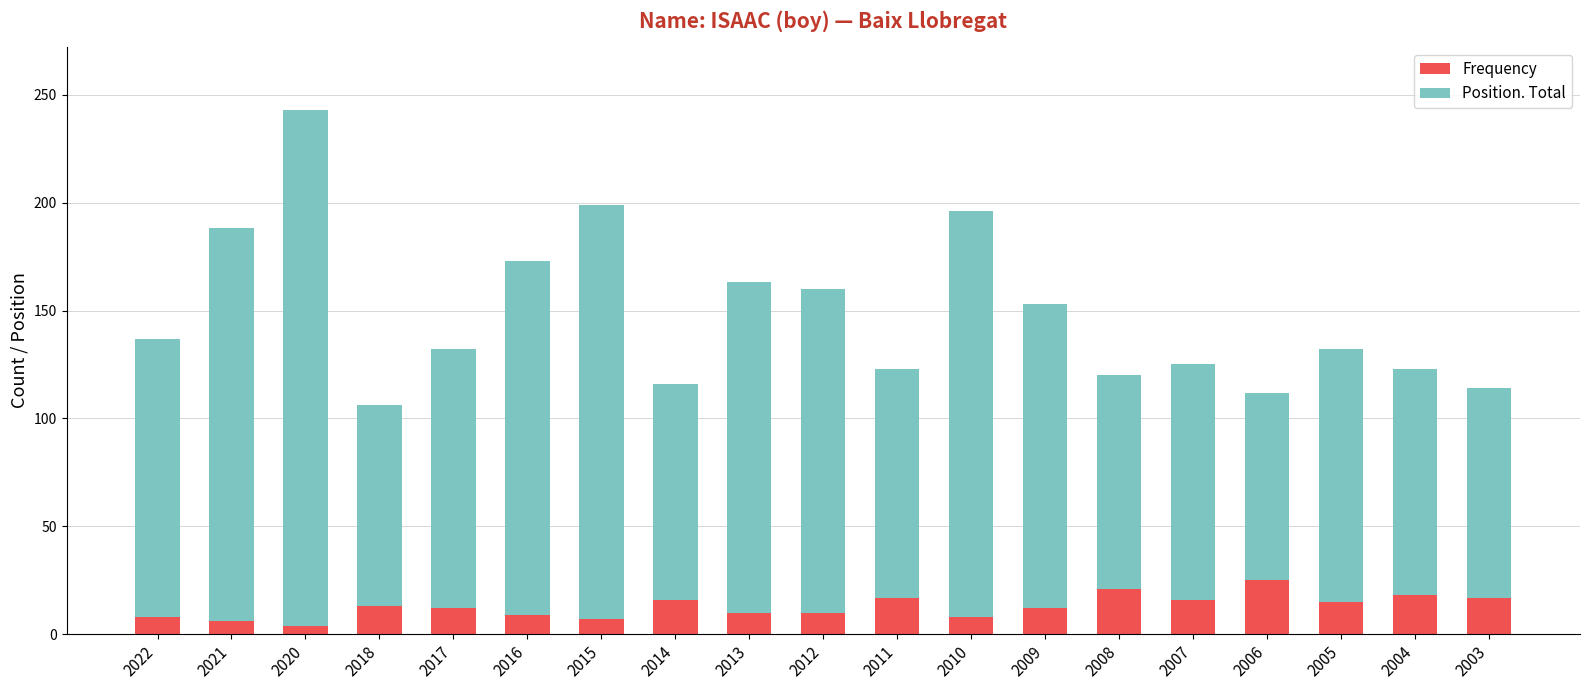

What is the difference between the second highest and second lowest values in the Frequency series?

15